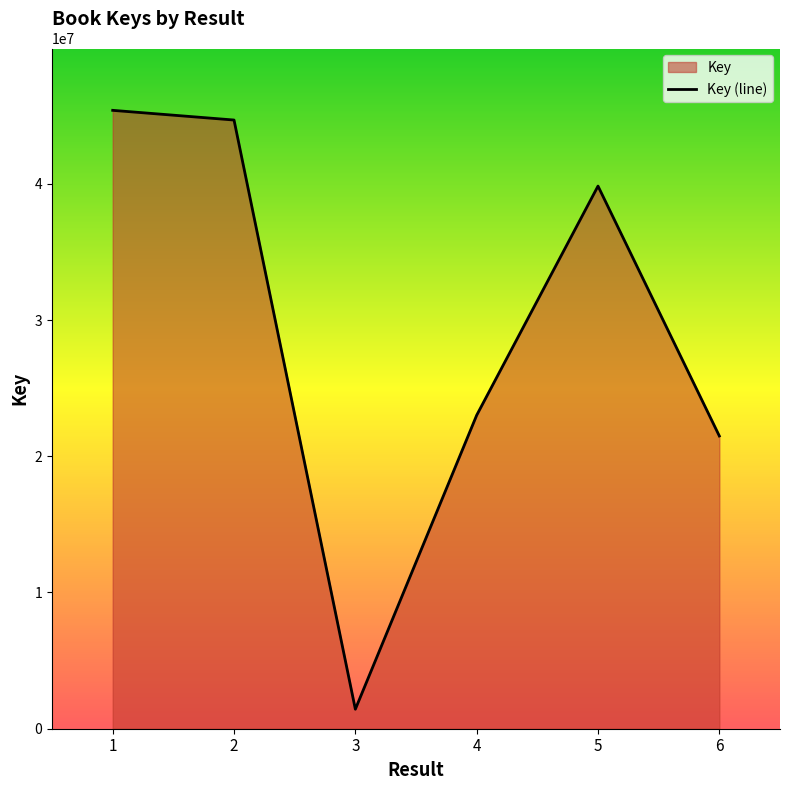

List the labels in order of value, largest first.

1, 2, 5, 4, 6, 3